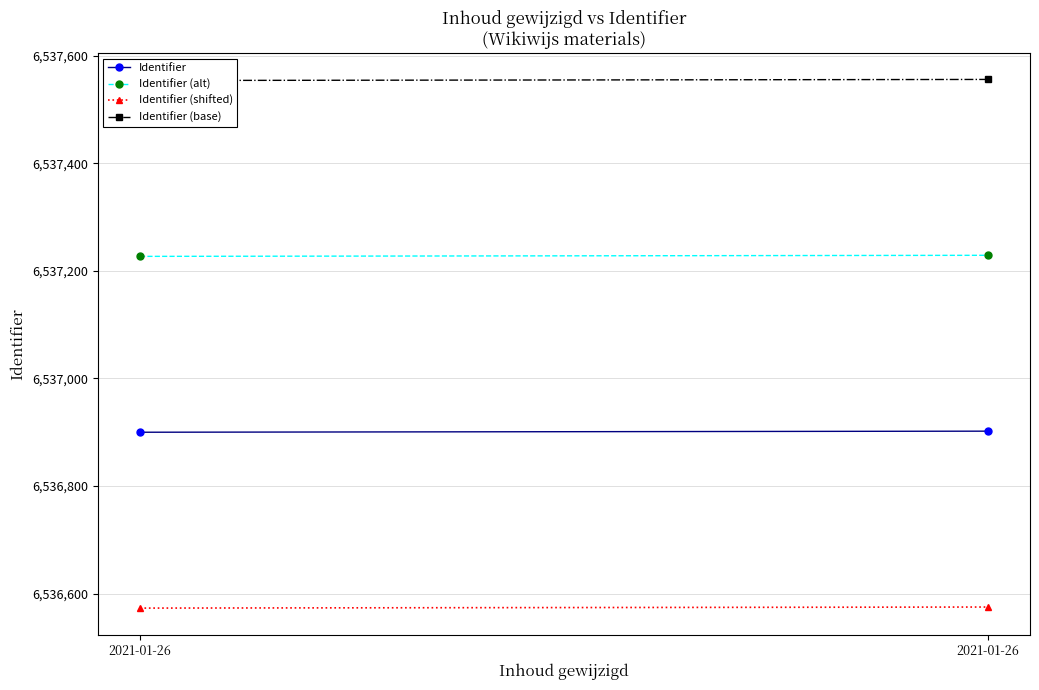

Reading left to right, what are all the values shown in this chart?

Identifier: 6536900.0	6536902.0
Identifier (alt): 6537226.8	6537228.8
Identifier (shifted): 6536573.2	6536575.2
Identifier (base): 6537553.7	6537555.7